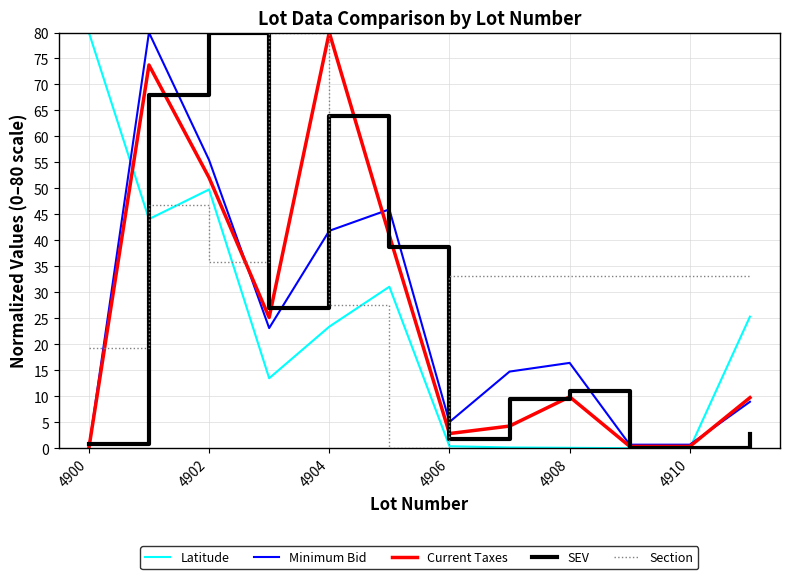

How many times do Minimum Bid and Section cross each other?

4